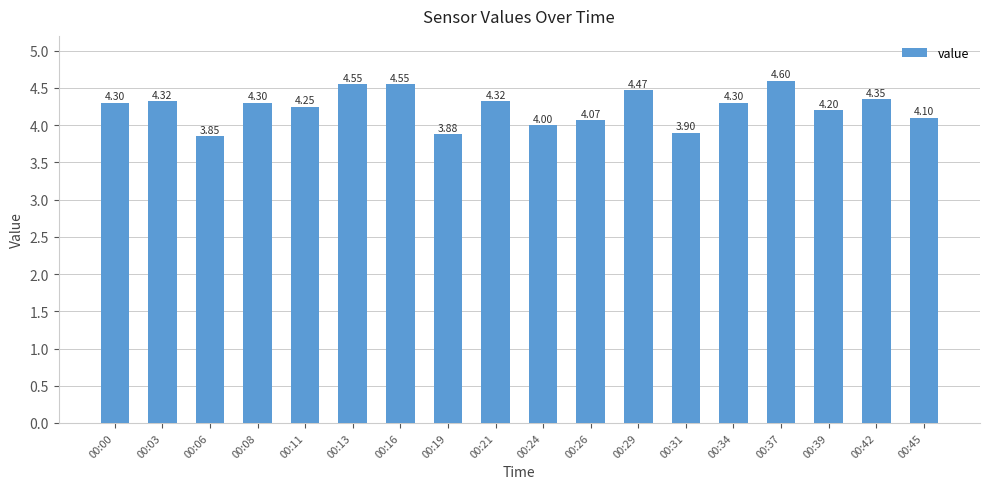

How many series are shown in this chart?

1